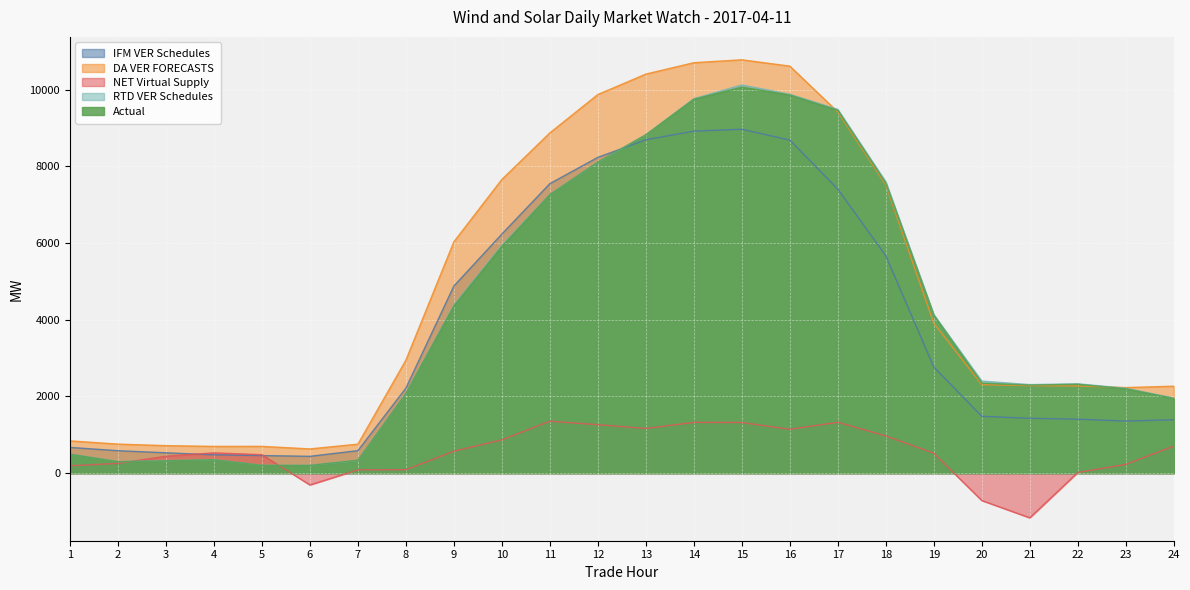

How many data points in IFM VER Schedules are less than 2215?

12